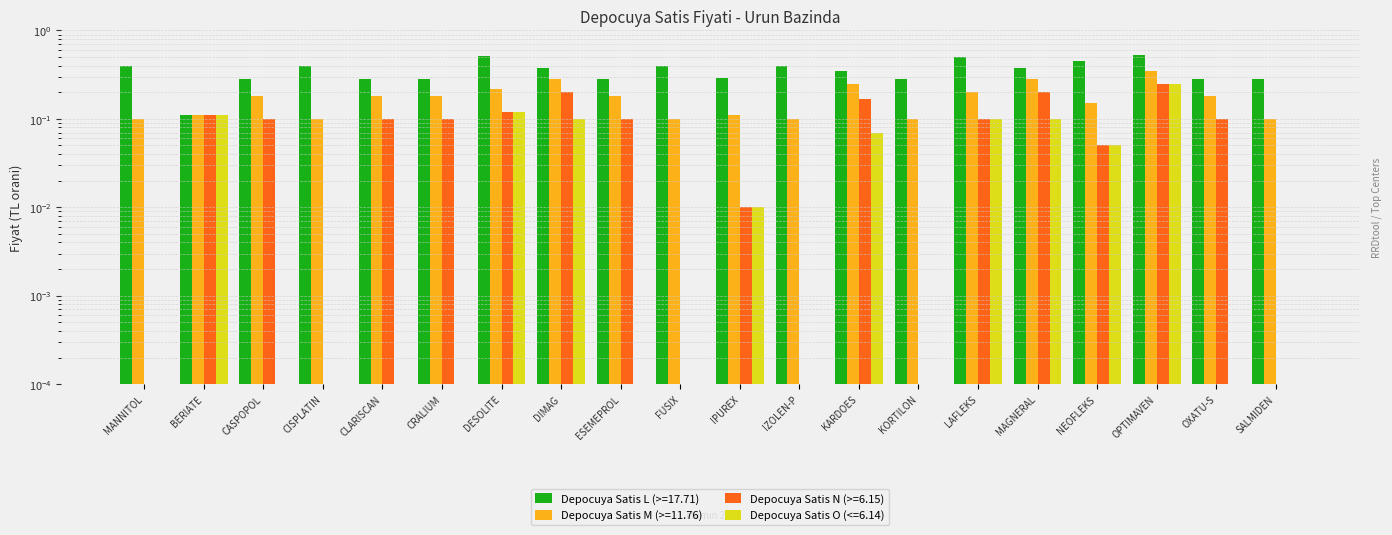

Which series has the largest total across all categories?

Depocuya Satis L (>=17.71)